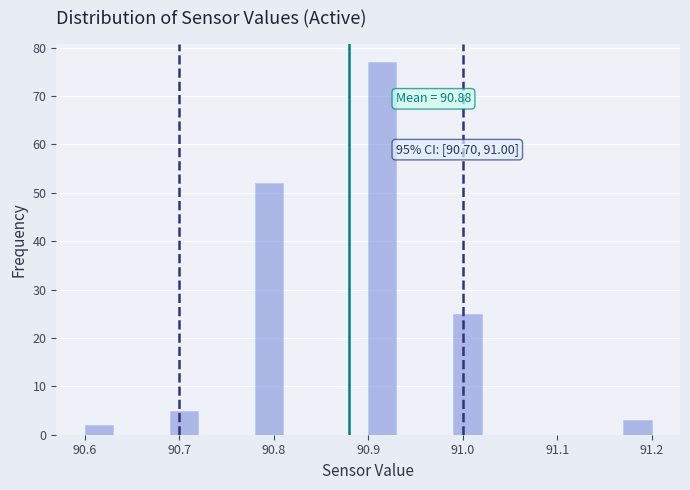

Read against the x-axis, roughly where is the centre of the tallest bar?

90.92